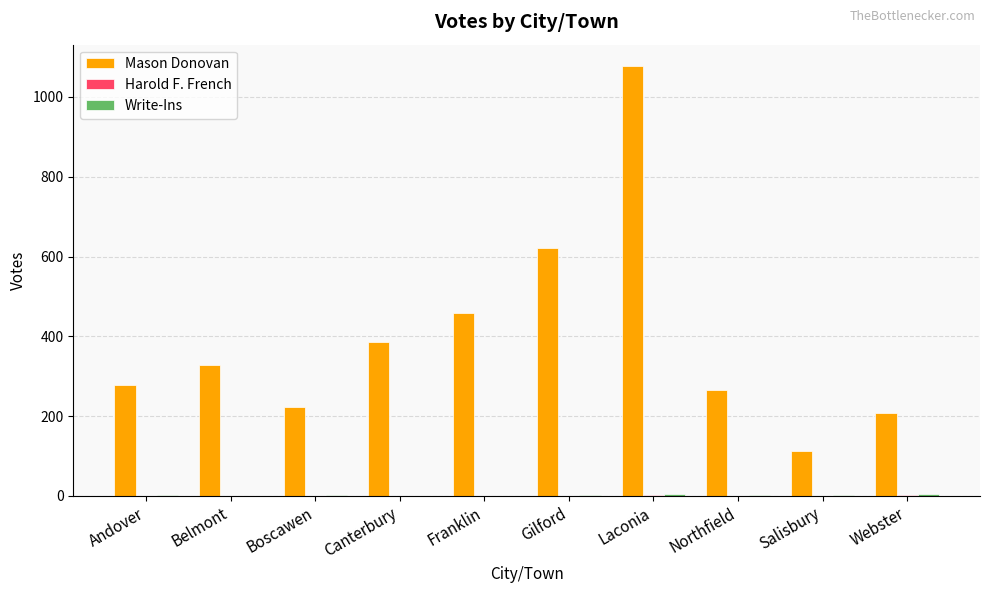

Which category has the highest value in the Mason Donovan series?

Laconia